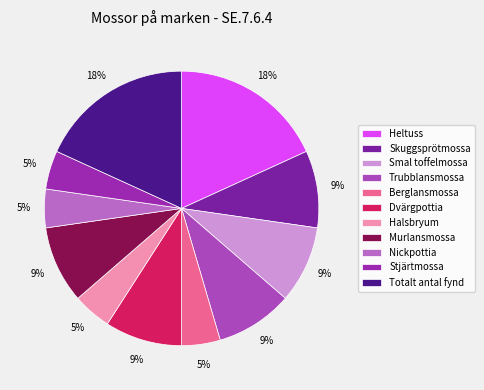

Does Halsbryum account for over 50% of the chart?

No